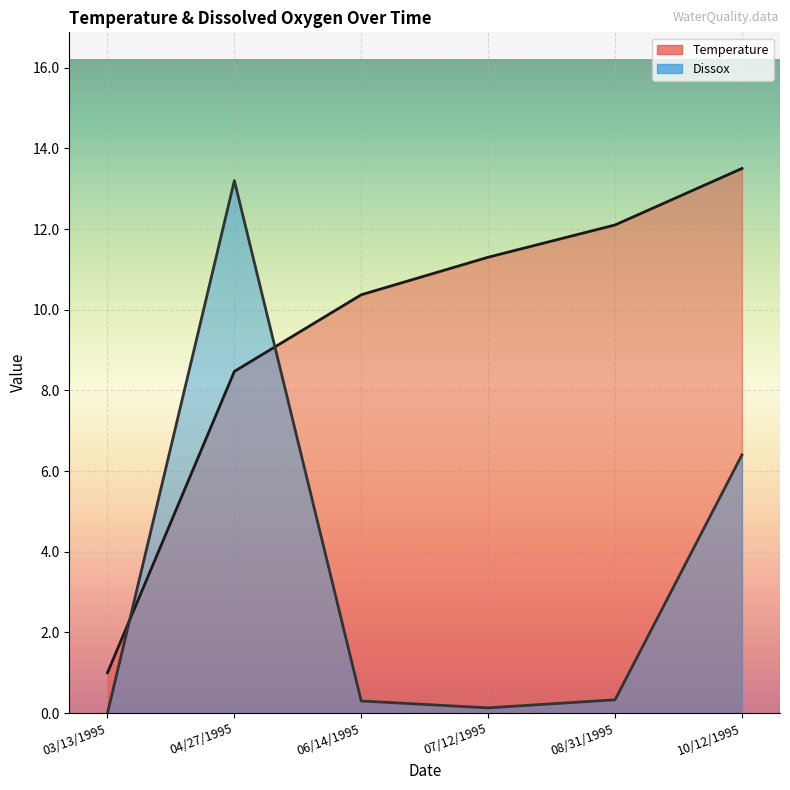

How many data points in Dissox are above 0?

5